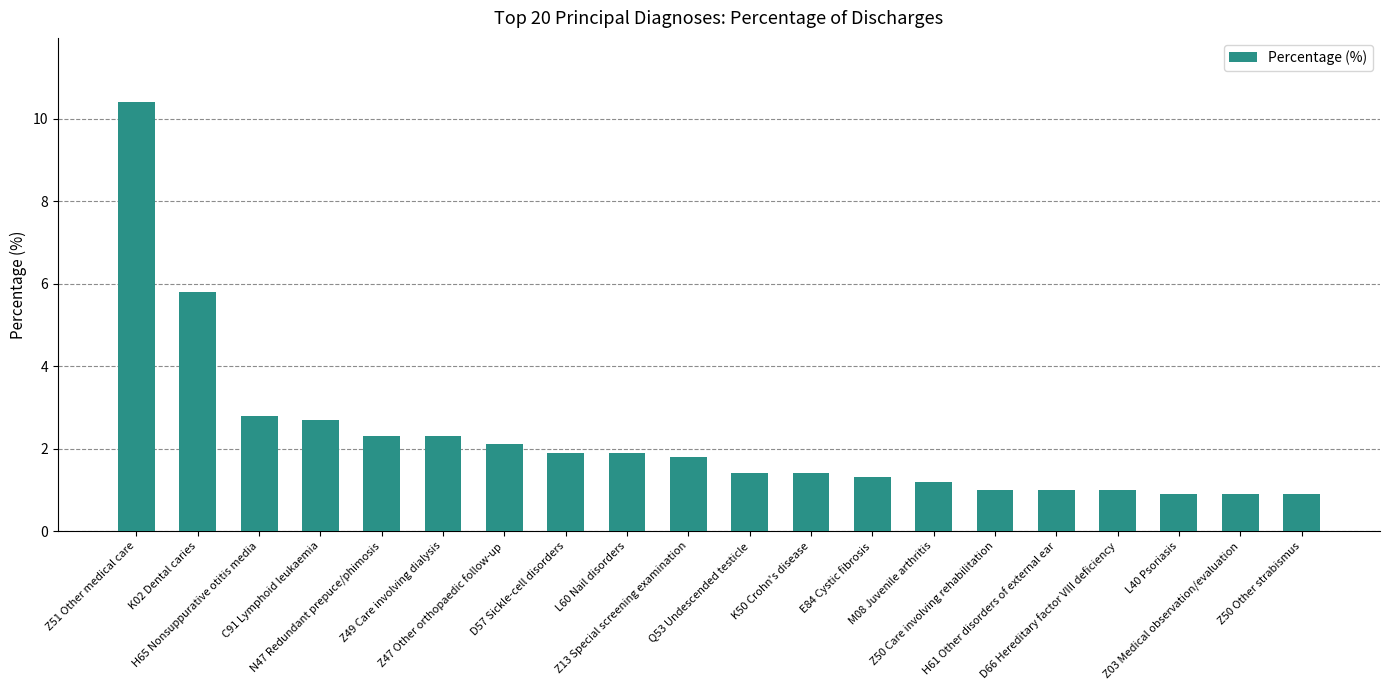

What is the smallest value displayed?

0.9